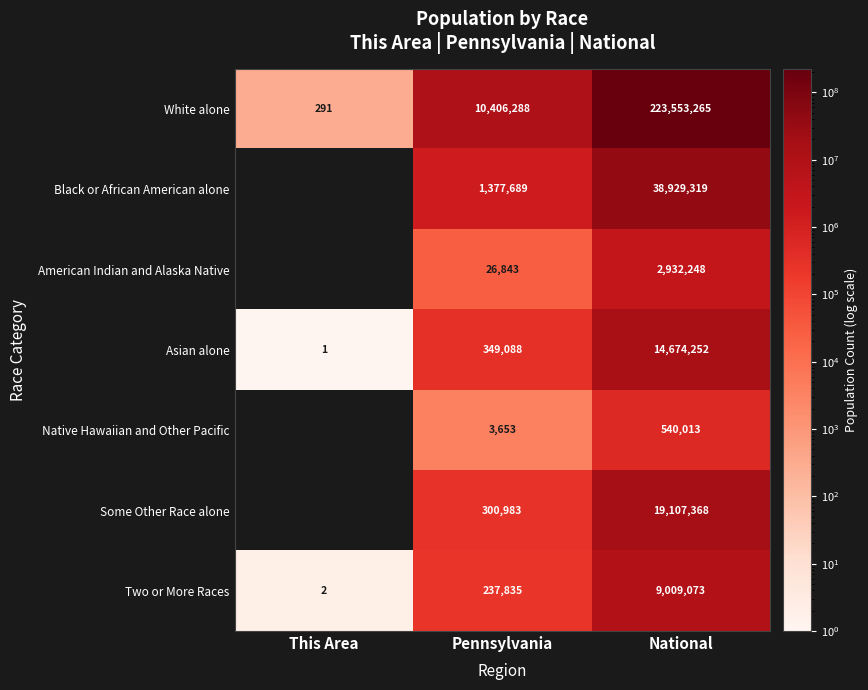

What is the minimum value for White alone?

291